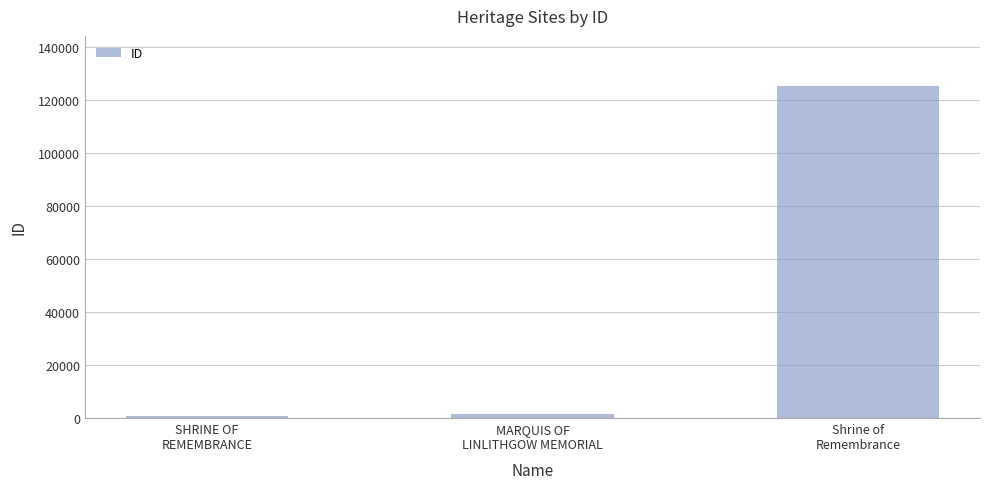

What position from the right is SHRINE OF
REMEMBRANCE?

3